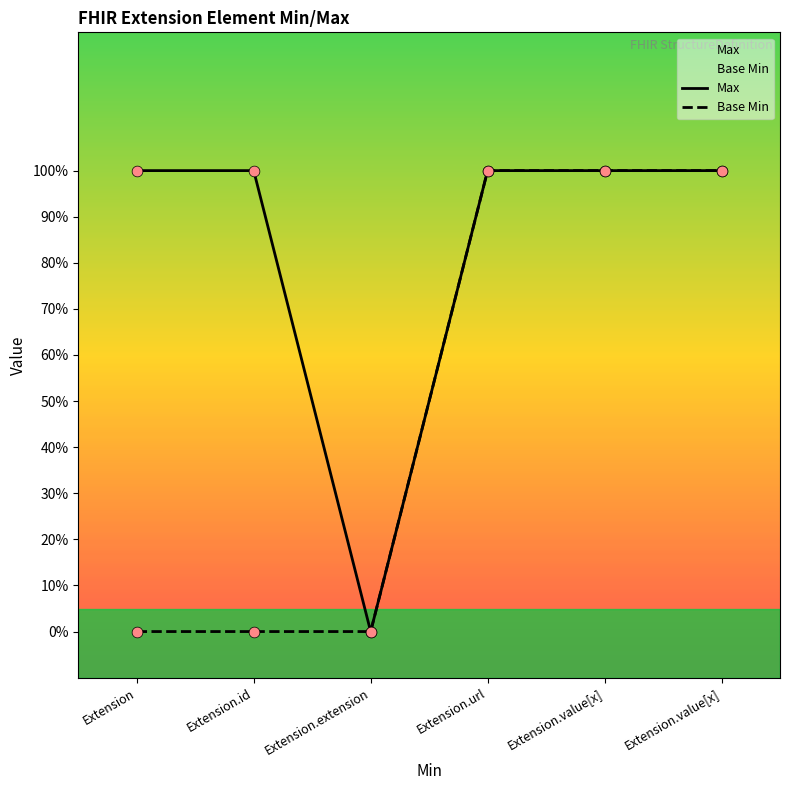

Which series has the largest total across all categories?

Max